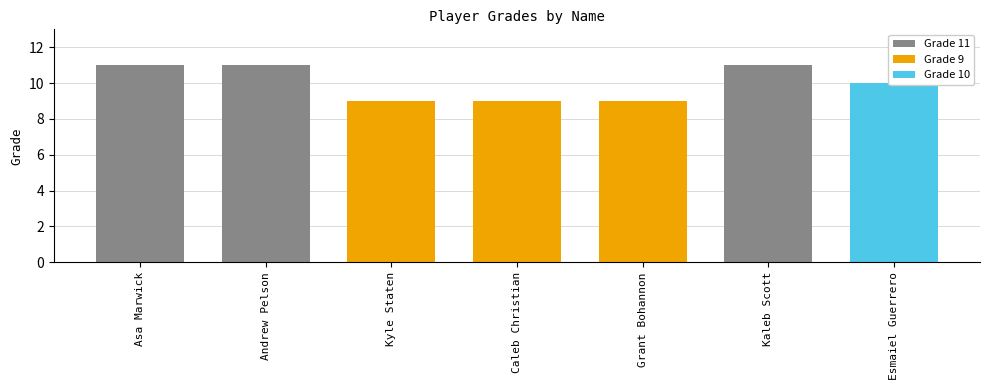

Does the chart contain any negative values?

No